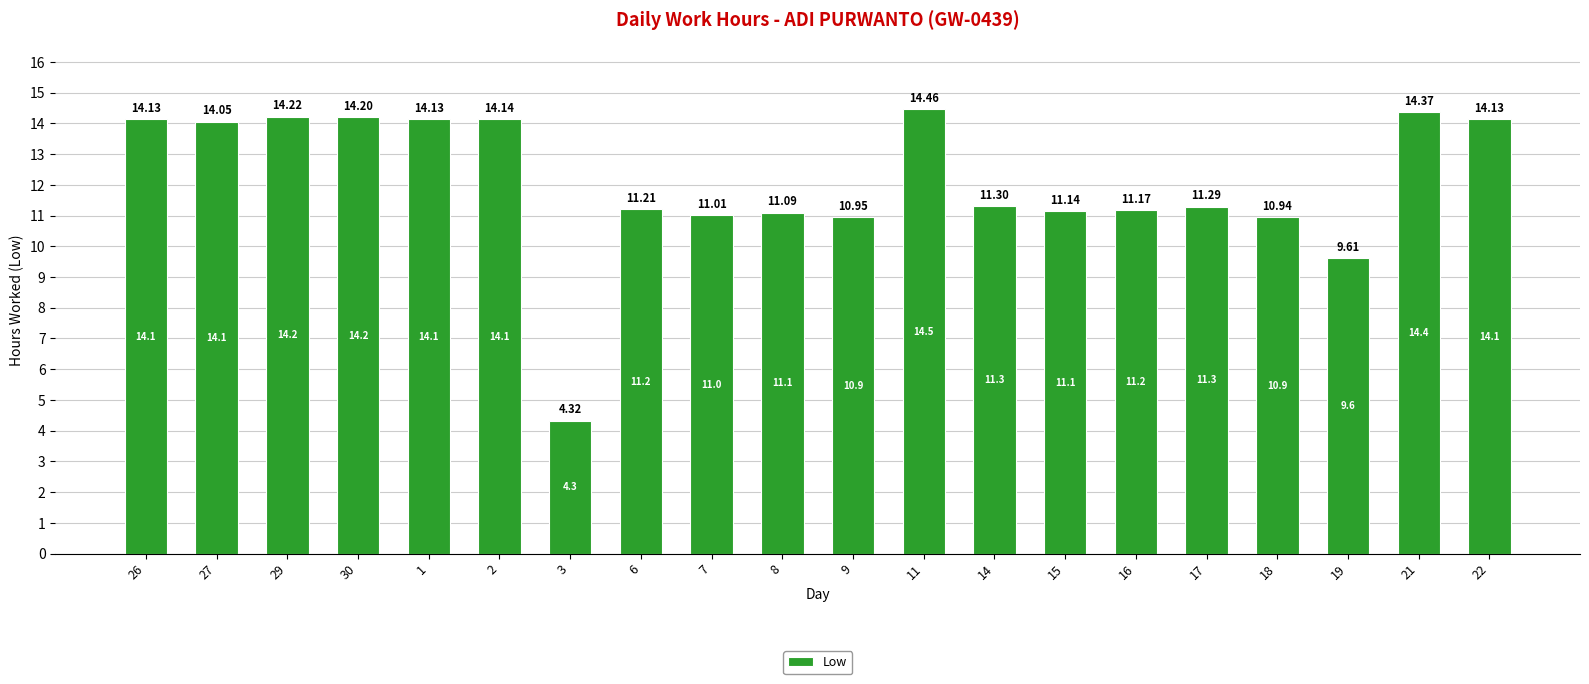

What is the ratio of the value at 17 to the value at 21?

0.8